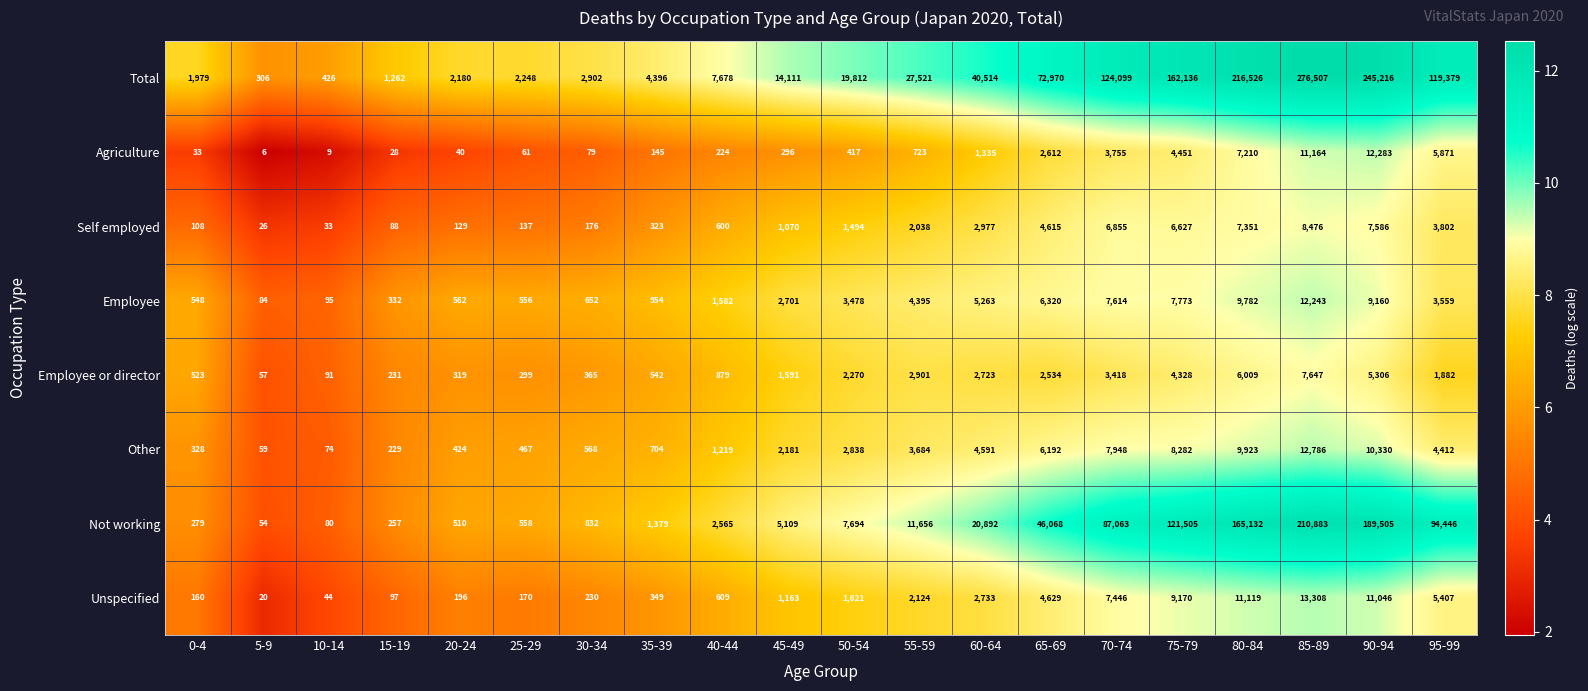

What is the greatest value displayed?

276507